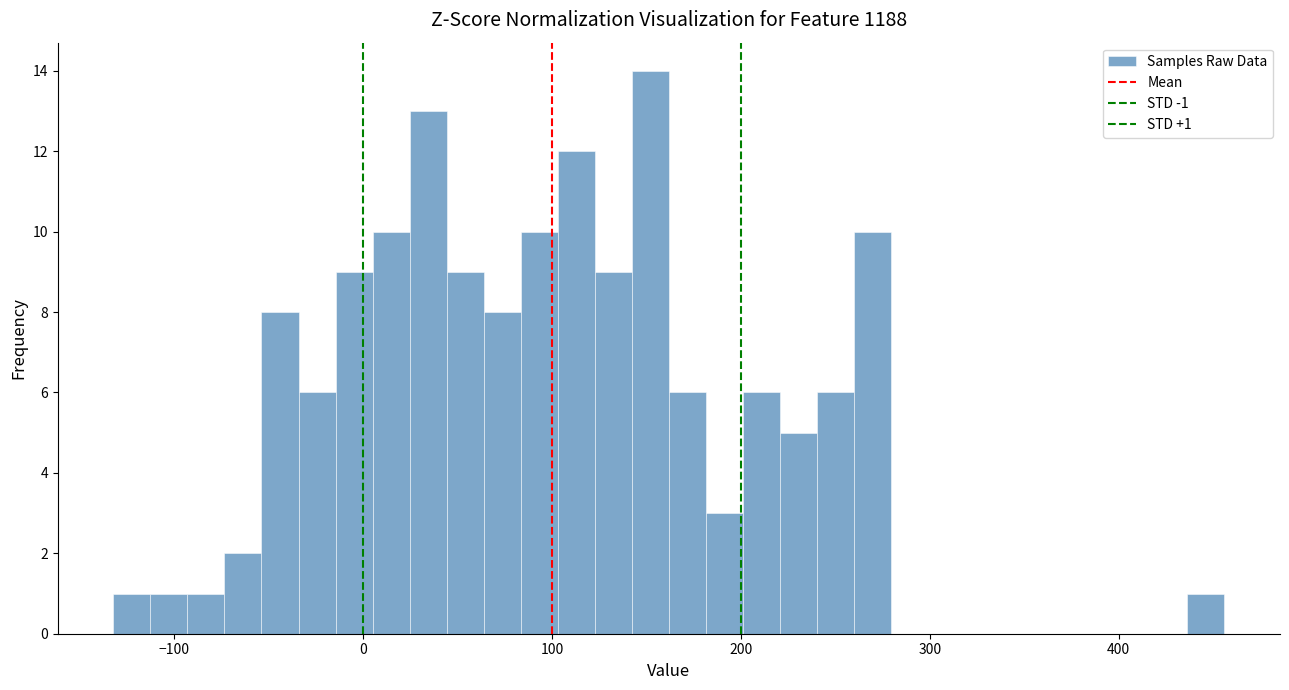

Around what value on the x-axis is the tallest bar? Give the approximate position of its centre, as read against the axis.

150